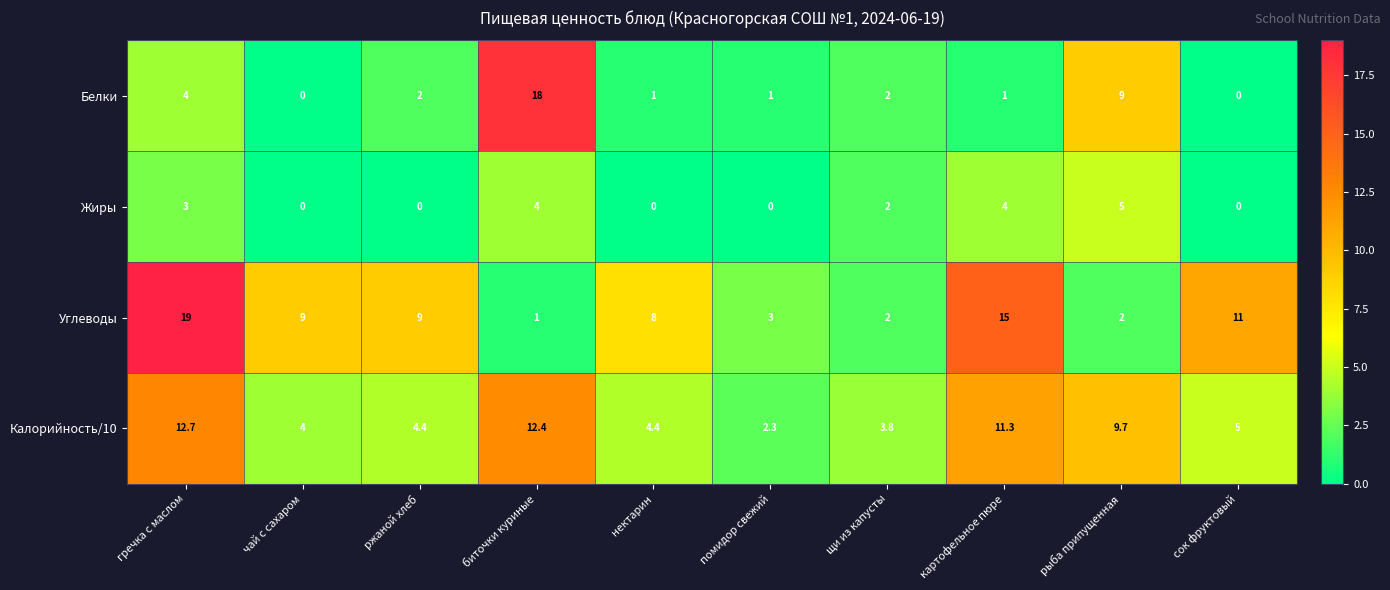

What is the difference between the highest and lowest values at ржаной хлеб?

9.0